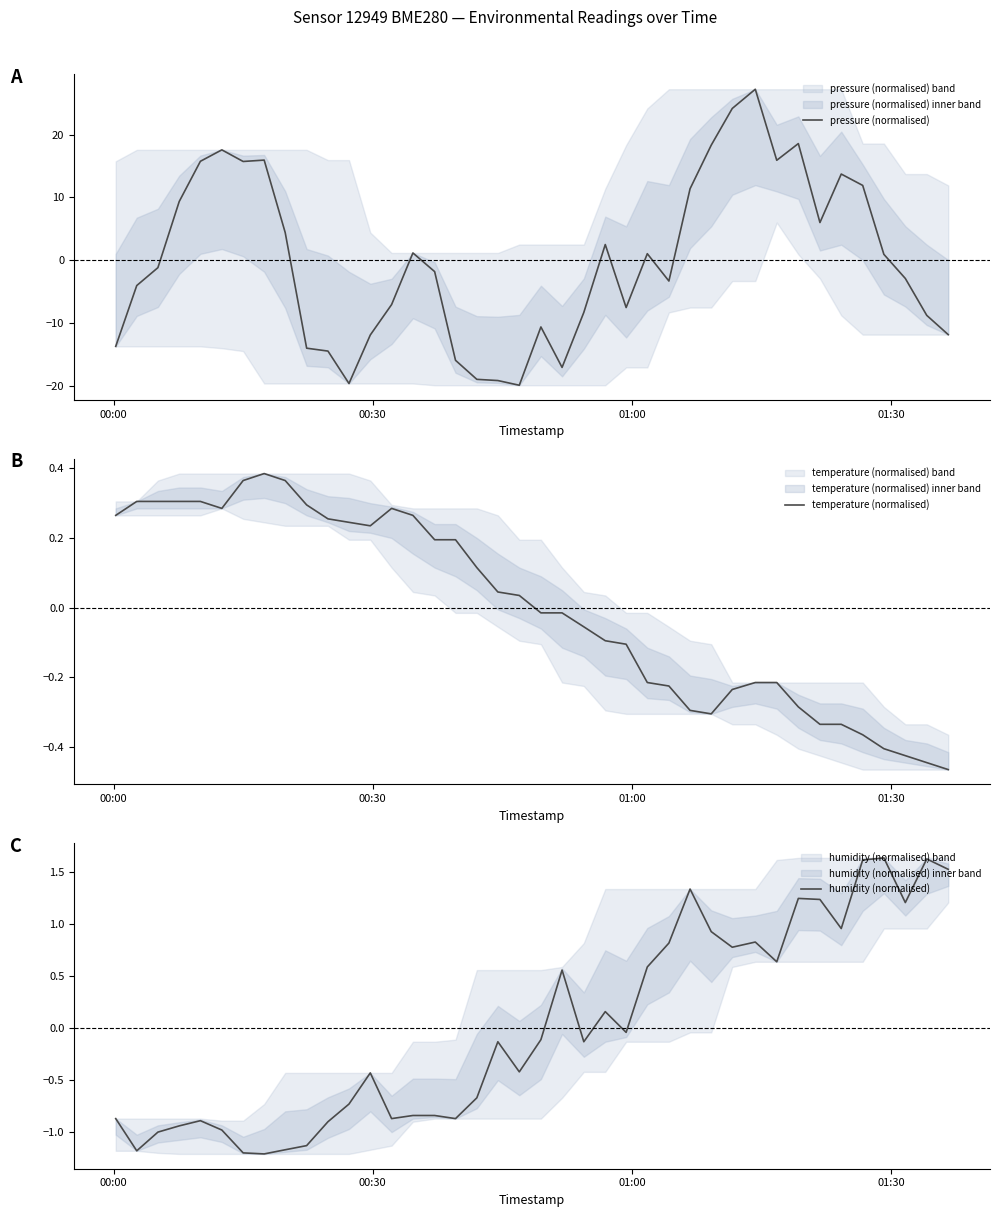

What is the lowest value of the pressure (normalised) series?

-19.9